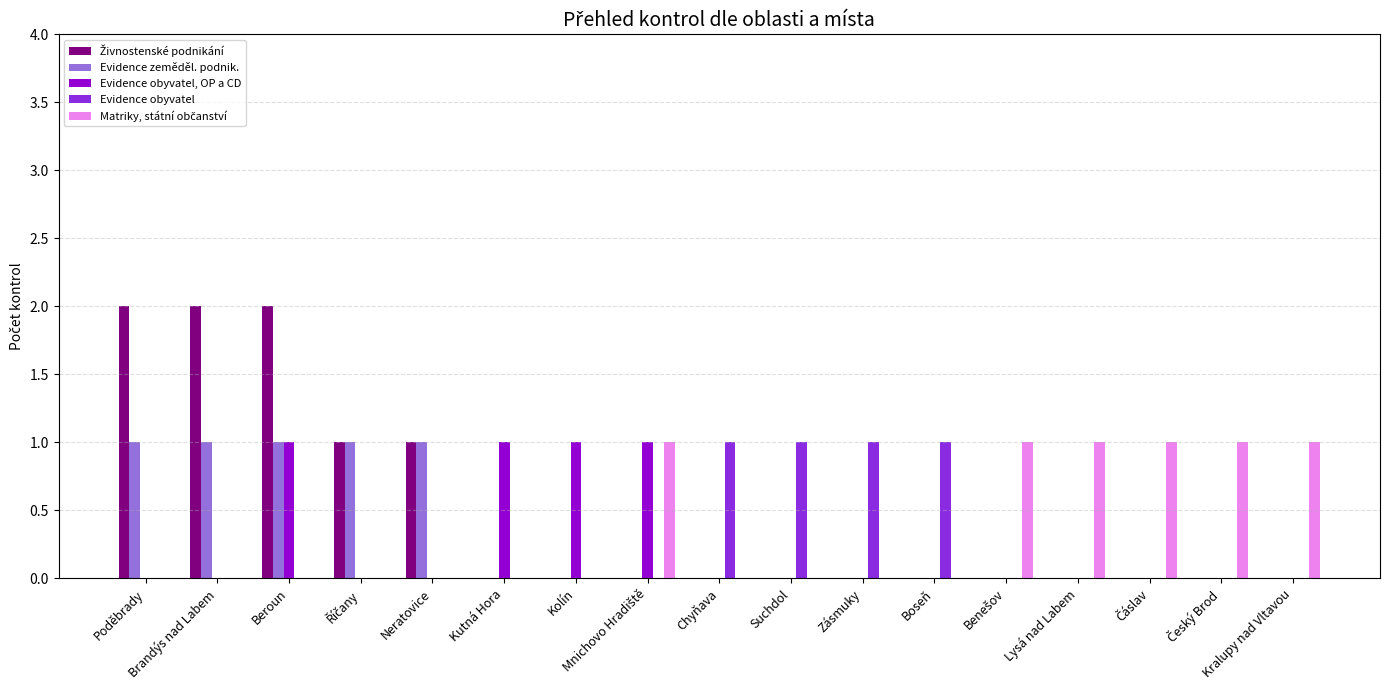

Count the number of categories in the chart.

17